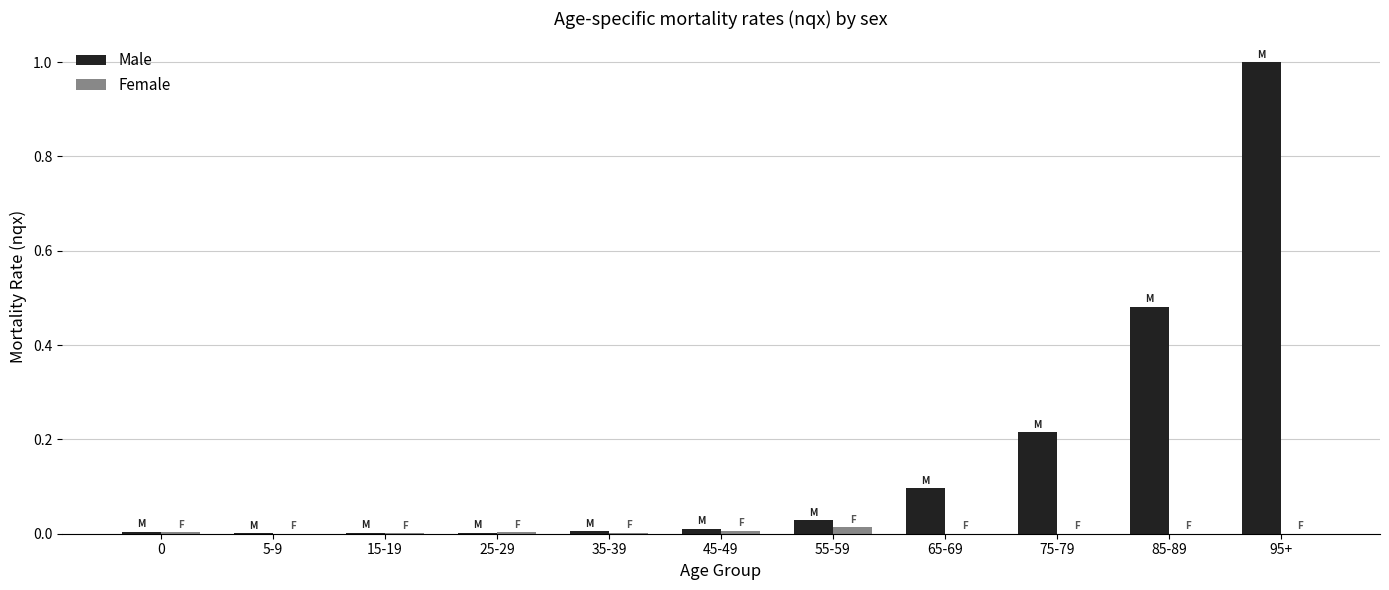

Is it true that Female equals 0.0 at 55-59?

True